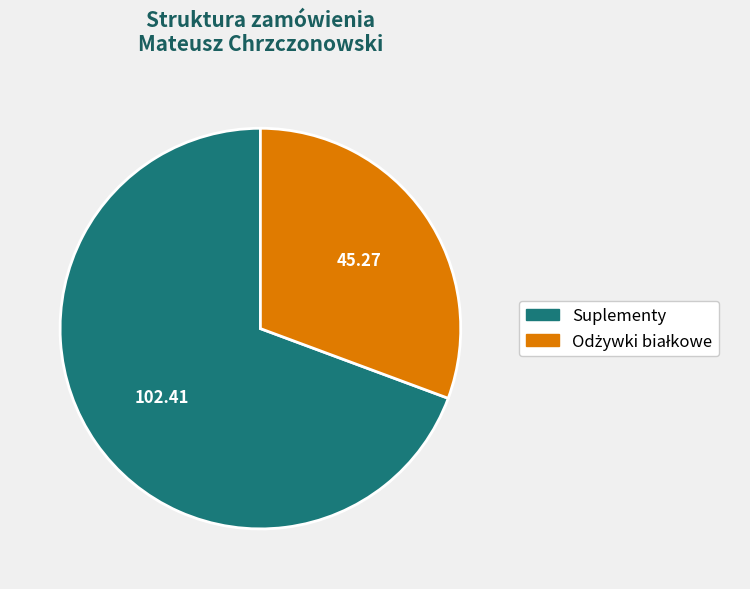

Is there a majority slice in this chart?

Yes